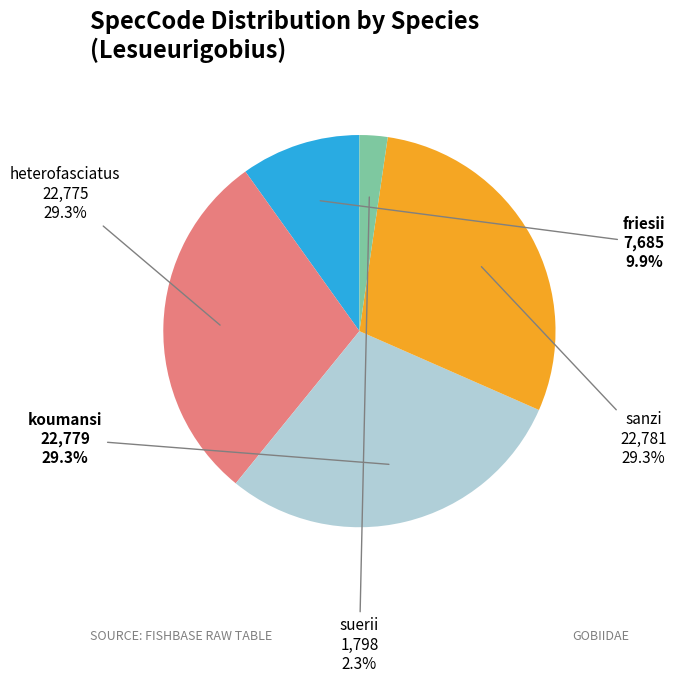

What is the smallest slice in the pie chart?

suerii